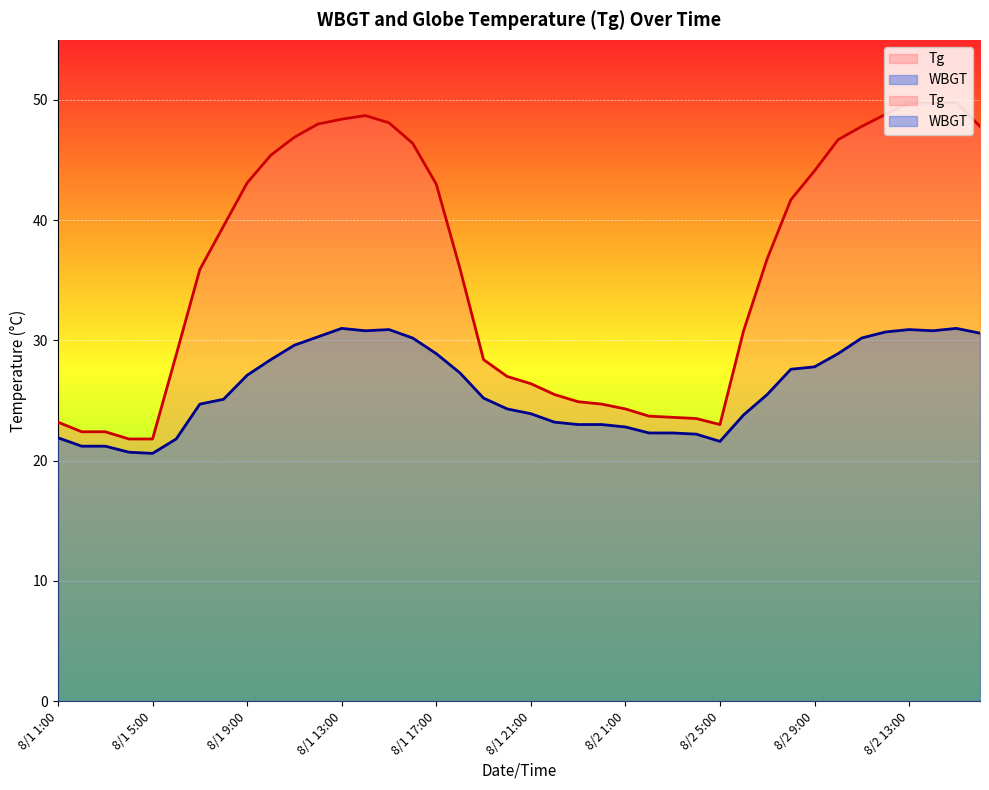

How many values in the WBGT series are below 25?

18